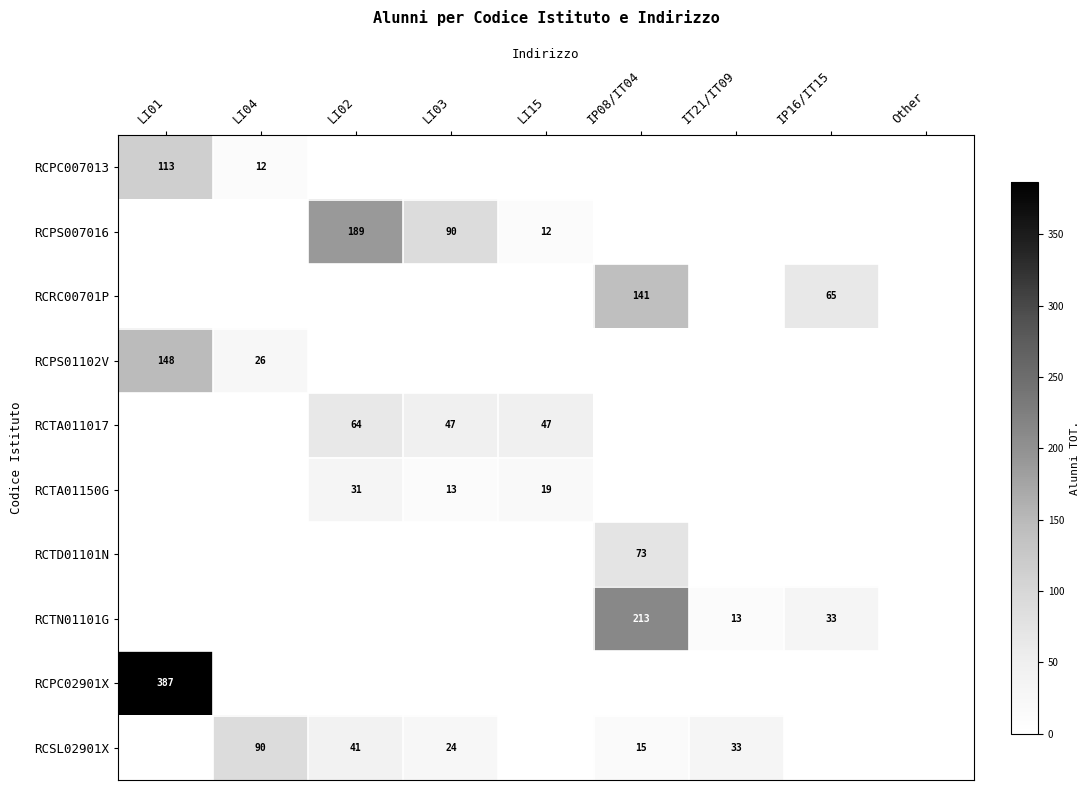

At how many categories does at least one series exceed 359?

1